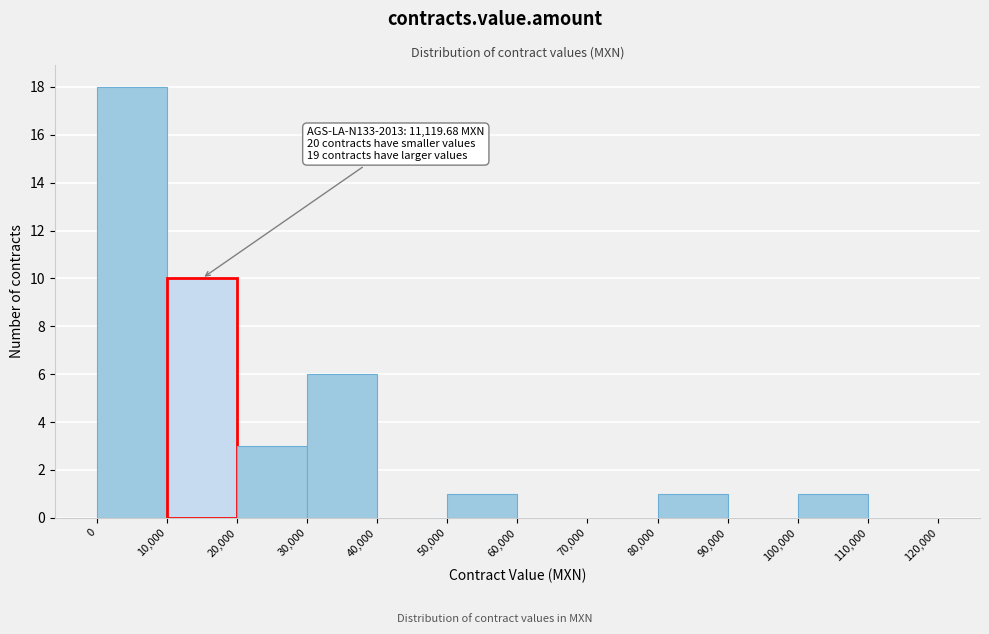

Which range on the x-axis has the tallest bar?

0 to 10,000